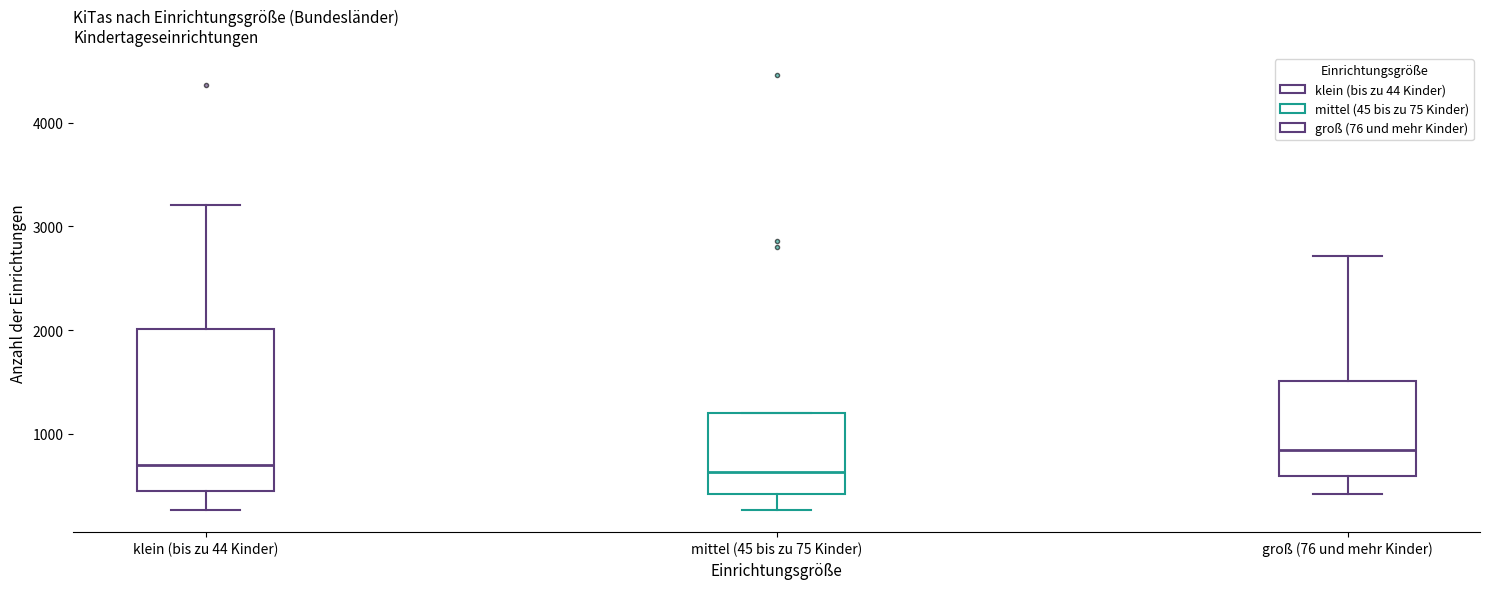

Reading left to right, read every box against the y-axis: the position of its median line, the range the box covers, and the ends of its whiskers. The values are not printed on the chart, so give them approximately, as read against the axis.

klein (bis zu 44 Kinder): median 700, box 400 to 2000, whiskers 300 to 3200
mittel (45 bis zu 75 Kinder): median 600, box 400 to 1200, whiskers 300 to 1200
groß (76 und mehr Kinder): median 800, box 600 to 1500, whiskers 400 to 2700